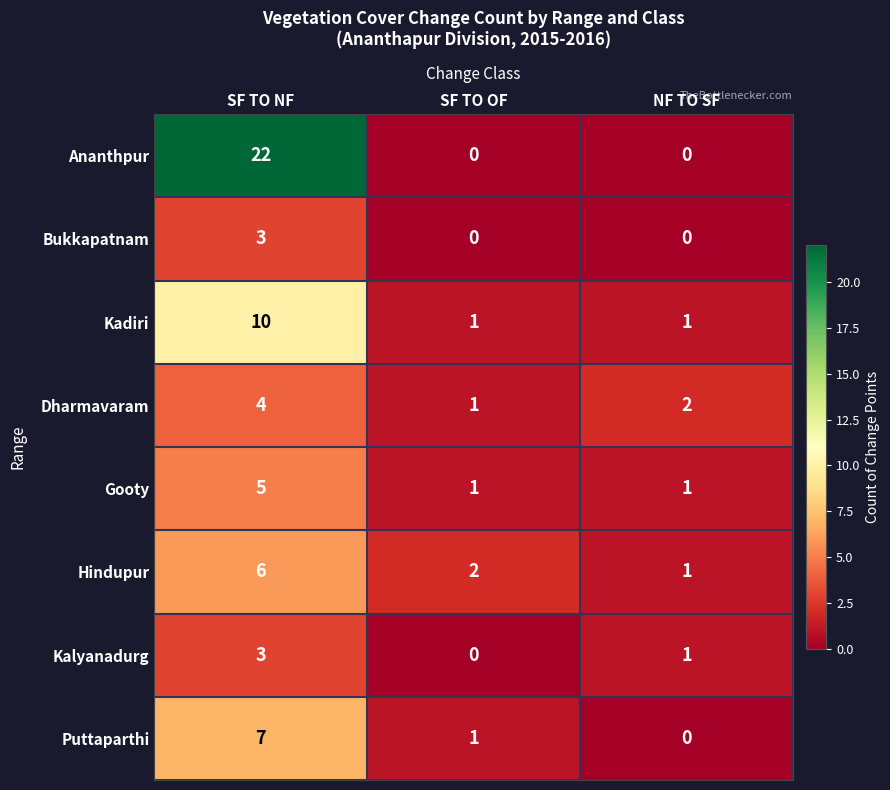

Reading right to left, transcribe all the data shown in this chart.

Ananthpur: NF TO SF=0	SF TO OF=0	SF TO NF=22
Bukkapatnam: NF TO SF=0	SF TO OF=0	SF TO NF=3
Kadiri: NF TO SF=1	SF TO OF=1	SF TO NF=10
Dharmavaram: NF TO SF=2	SF TO OF=1	SF TO NF=4
Gooty: NF TO SF=1	SF TO OF=1	SF TO NF=5
Hindupur: NF TO SF=1	SF TO OF=2	SF TO NF=6
Kalyanadurg: NF TO SF=1	SF TO OF=0	SF TO NF=3
Puttaparthi: NF TO SF=0	SF TO OF=1	SF TO NF=7